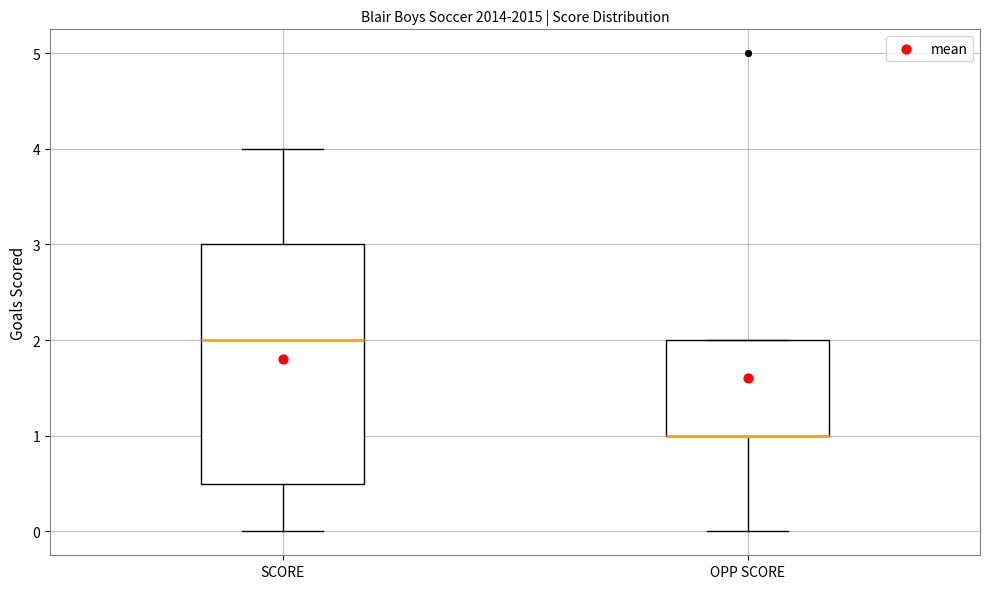

Reading left to right, read every box against the y-axis: the position of its median line, the range the box covers, and the ends of its whiskers. The values are not printed on the chart, so give them approximately, as read against the axis.

SCORE: median 2.0, box 0.5 to 3.0, whiskers 0.0 to 4.0
OPP SCORE: median 1.0 (drawn on the box's lower edge), box 1.0 to 2.0, whiskers 0.0 to 2.0